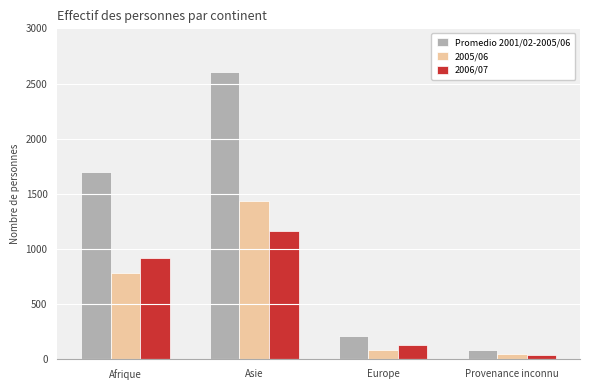

What is the value of the 2006/07 bar at the 1st from the left?

917